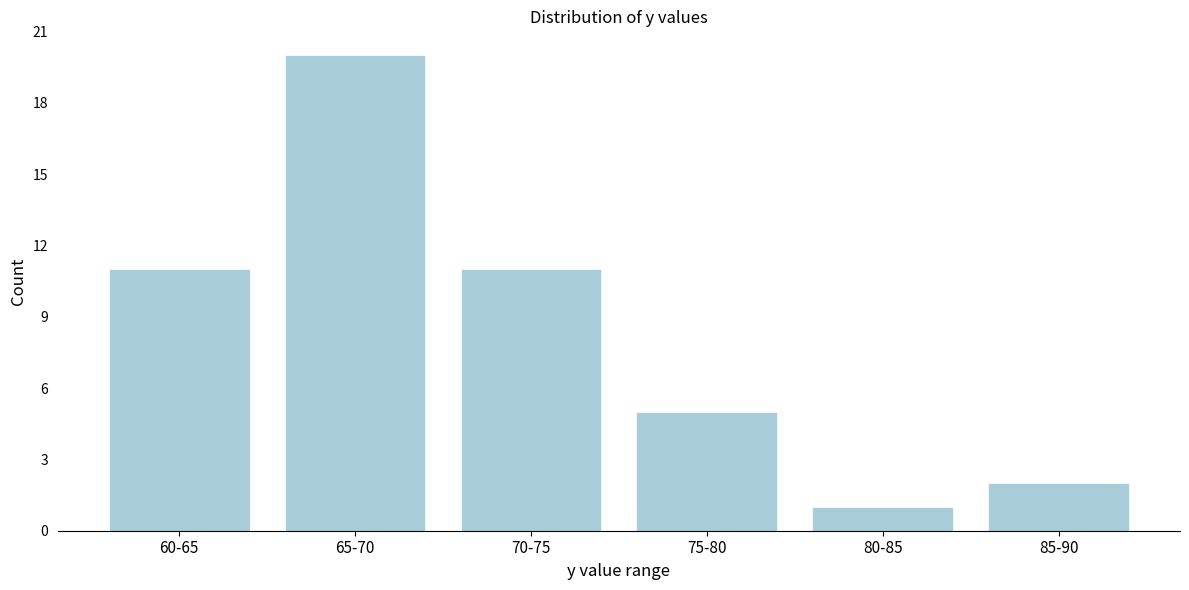

Reading left to right, extract all data points from this chart.

11	20	11	5	1	2